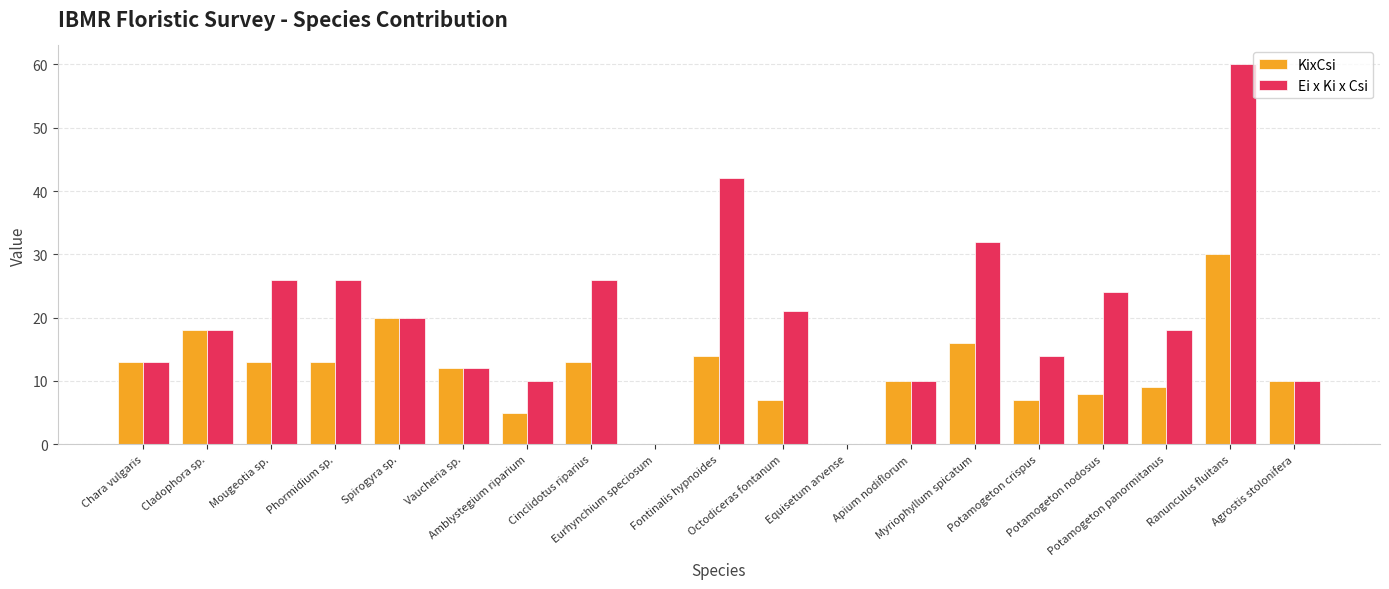

Which series has the largest total across all categories?

Ei x Ki x Csi